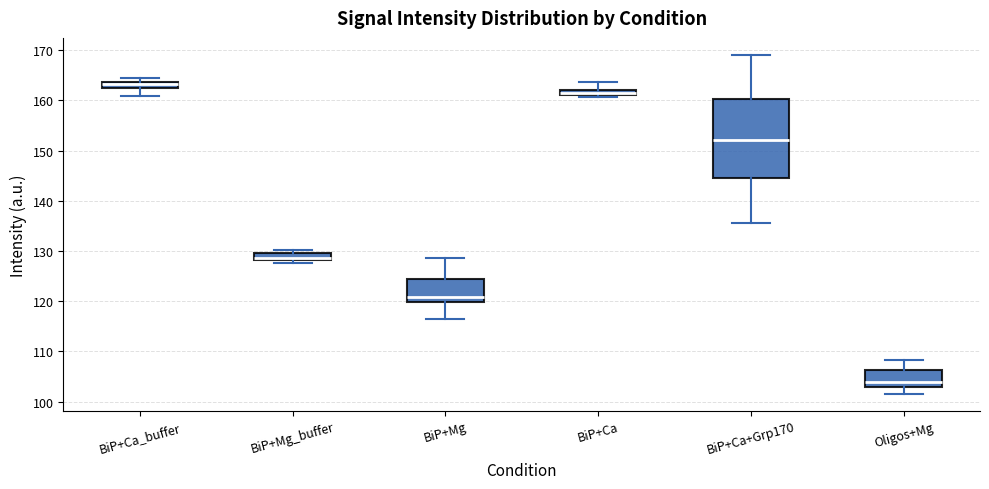

Which box is the tallest, from its lower edge to its upper edge?

BiP+Ca+Grp170